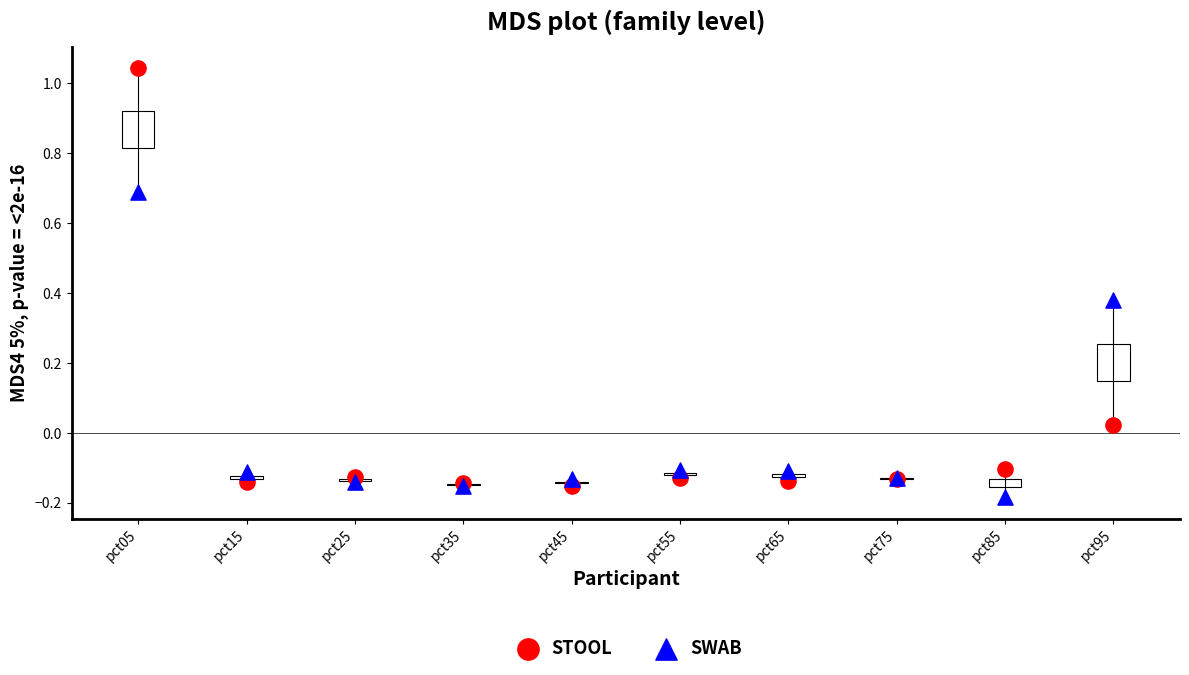

Which series contains the highest Y value?

STOOL